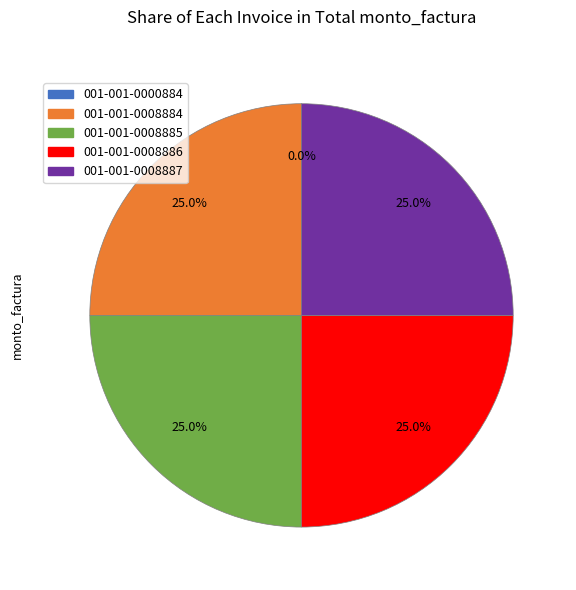

Is there a majority slice in this chart?

No